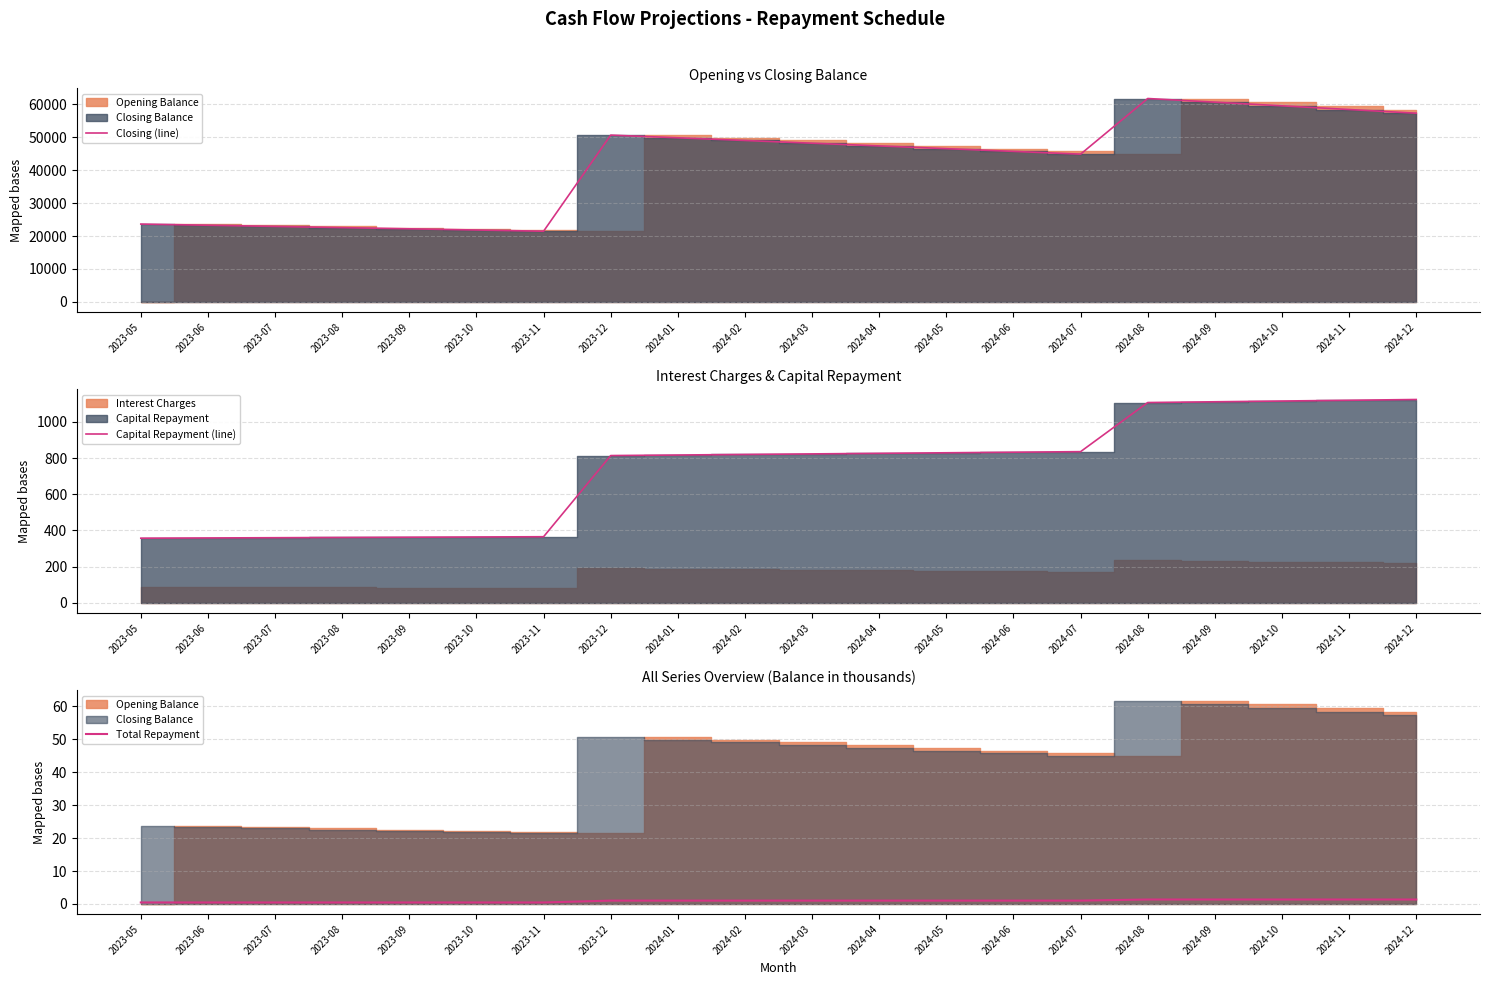

Does the chart have visible grid lines?

Yes